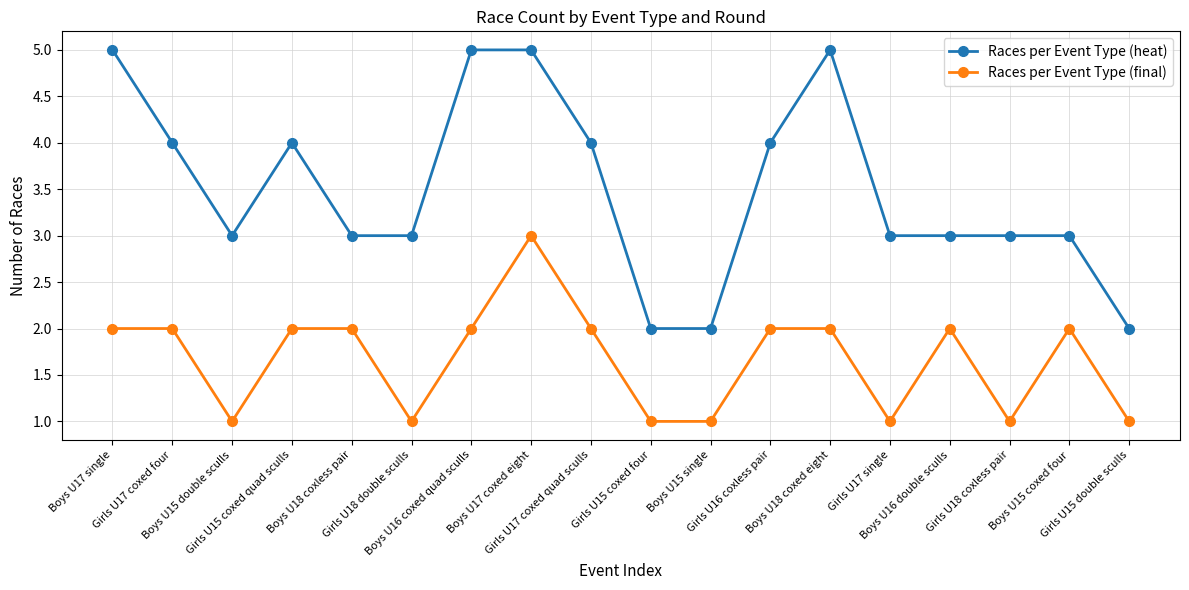

Which series has the widest spread of values?

Races per Event Type (heat)